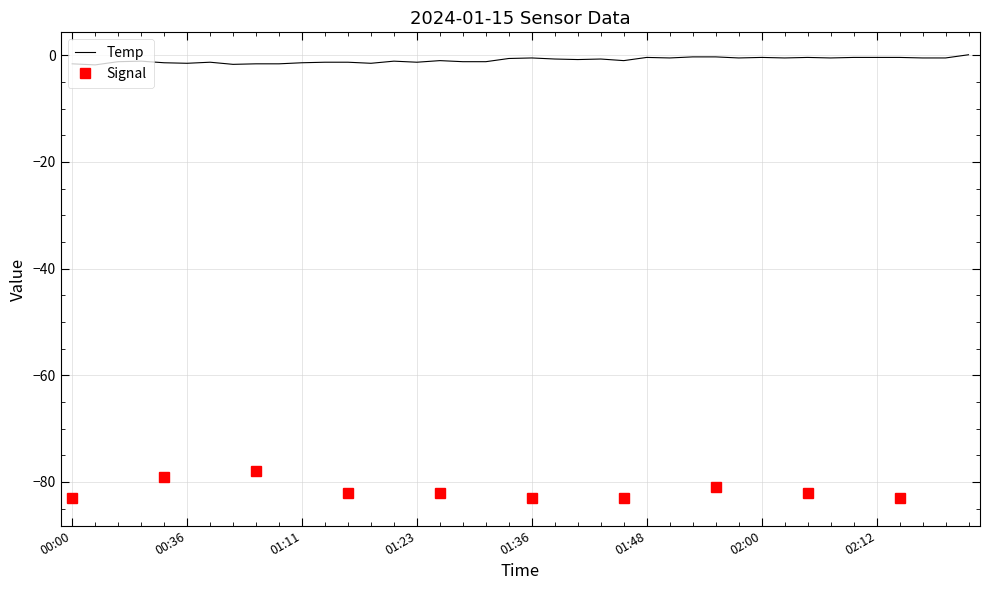

How many Signal values are between -83 and -81?

26